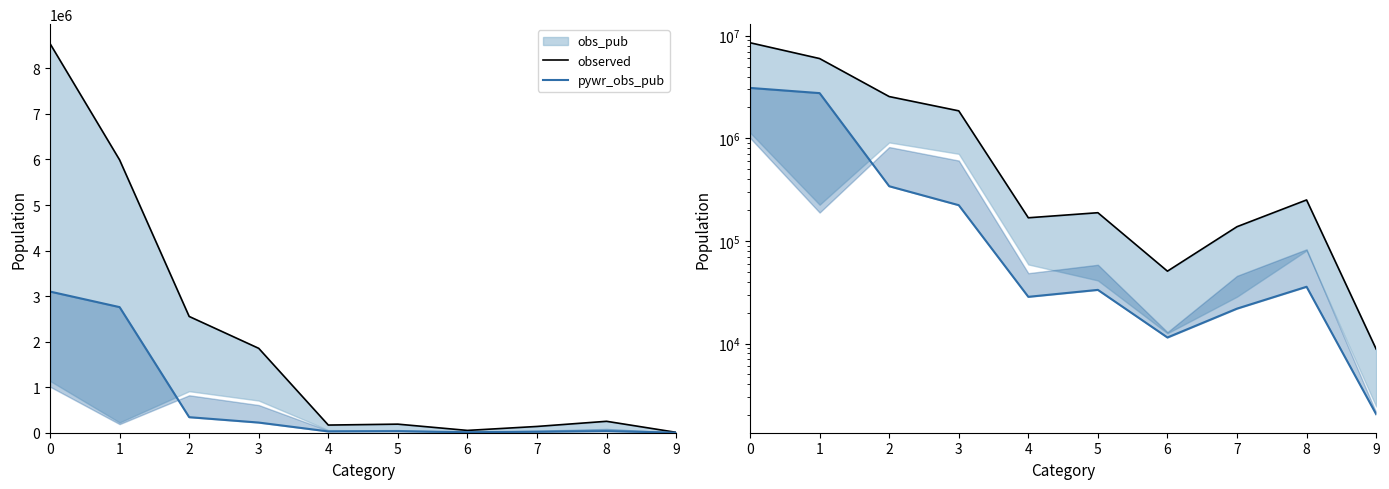

Reading left to right, transcribe all the data shown in this chart.

observed: 0=8544527	1=5991111	2=2553416	3=1853206	4=168125	5=188352	6=50735	7=137617	8=250862	9=8836
pywr_obs_pub: 0=3099622	1=2758305	2=341317	3=223073	4=28515	5=33329	6=11447	7=21882	8=35744	9=2049